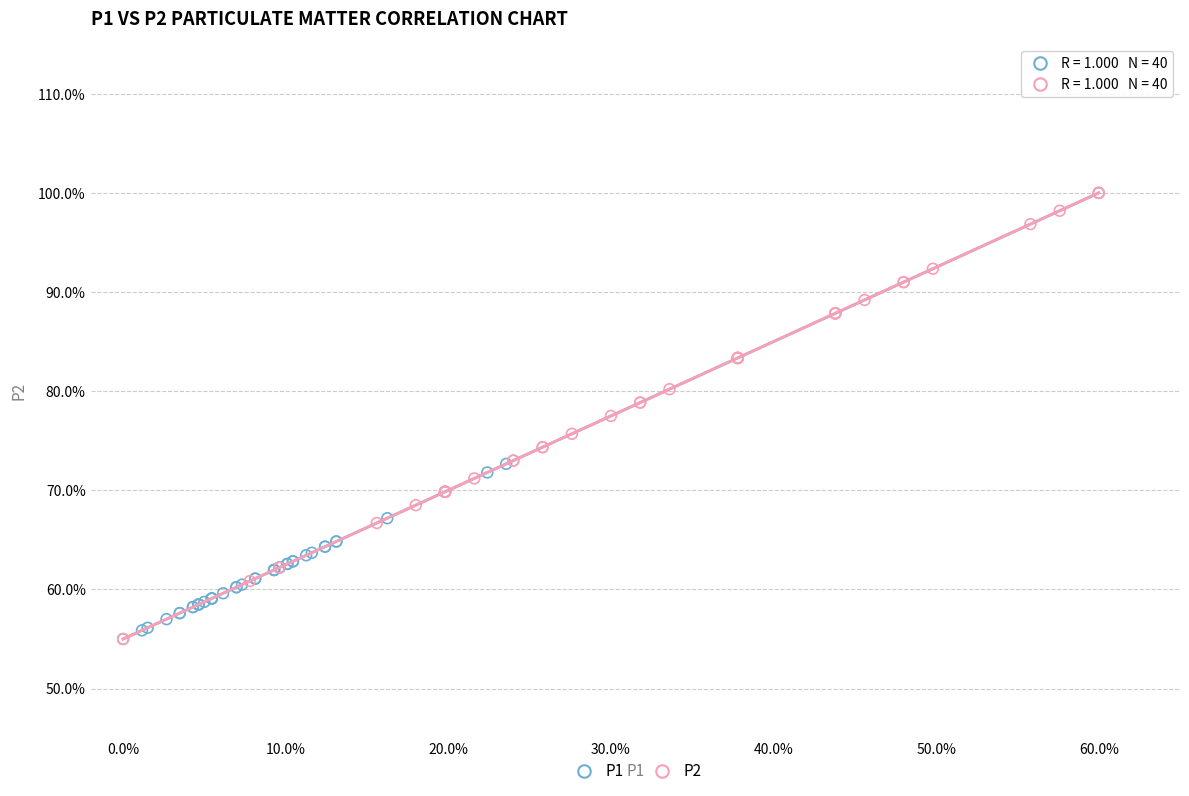

What are all the series names shown in the legend?

P1, P2